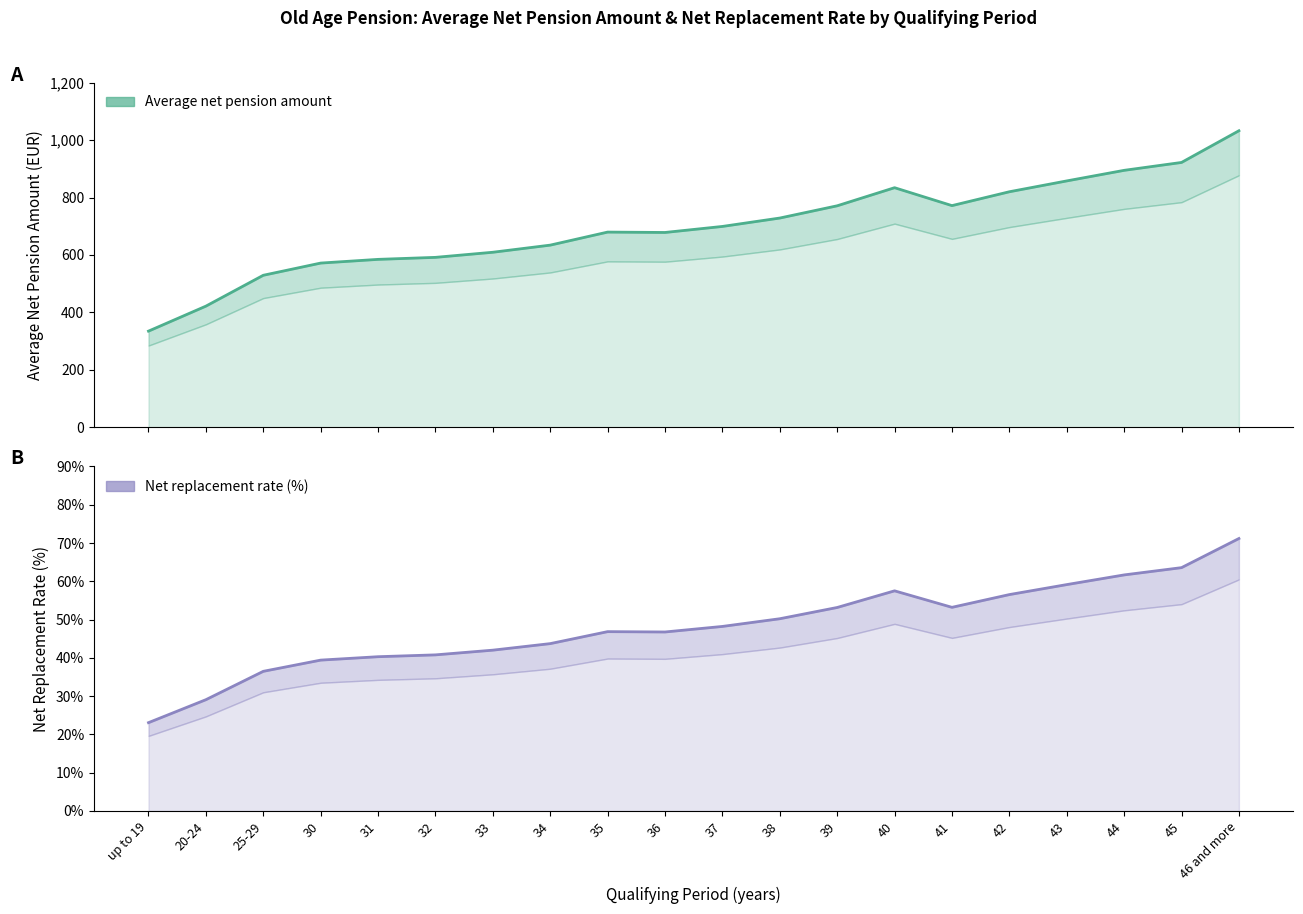

What is the average value of the Average net pension amount series?

698.5